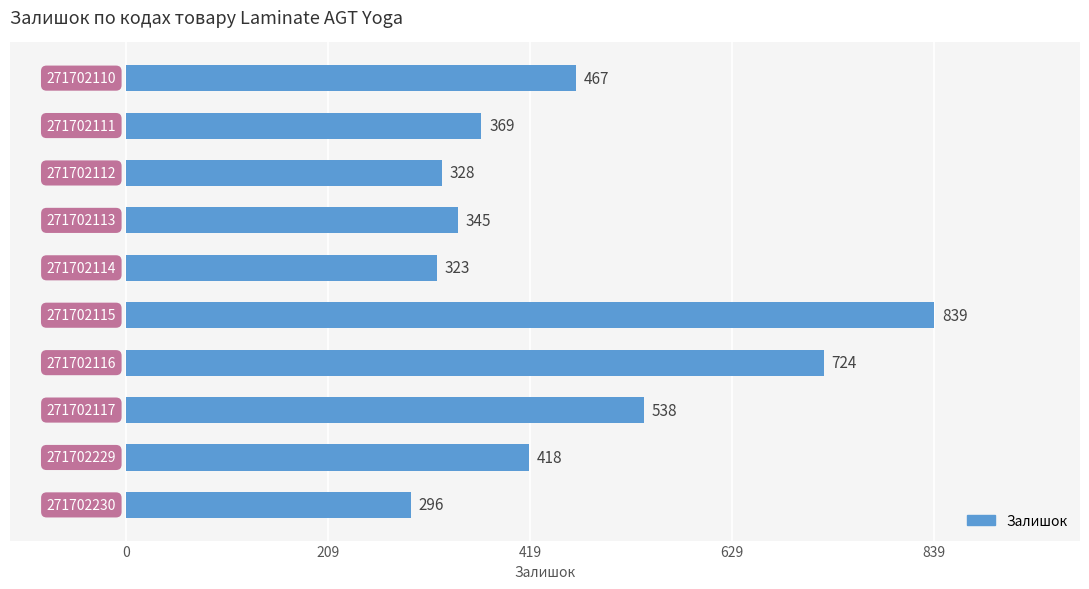

What is the greatest value displayed?

839